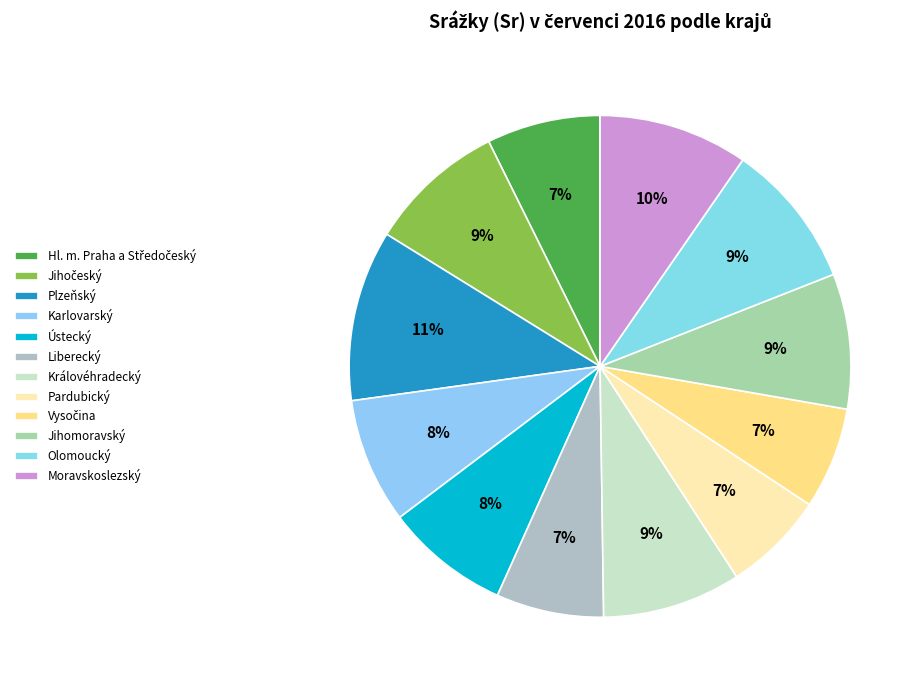

What is the smallest slice in the pie chart?

Pardubický